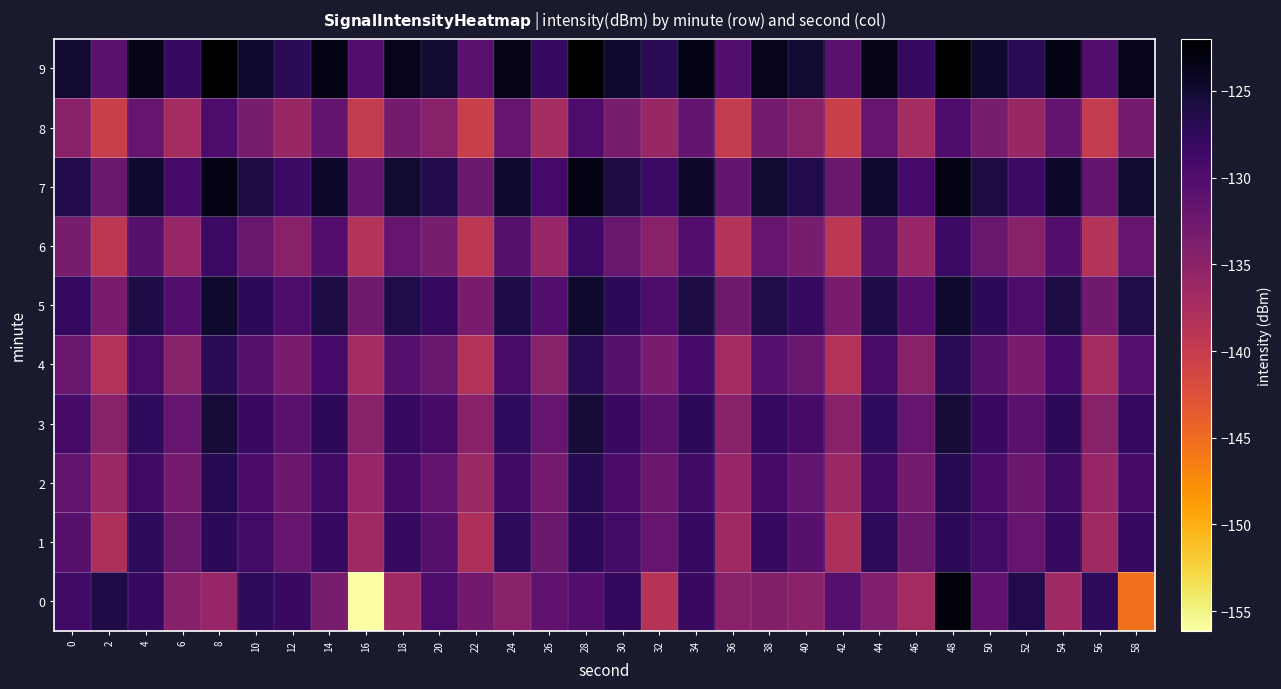

Reading right to left, list all the values displayed in this chart.

0: 58=-145.4	56=-127.4	54=-136.6	52=-126.4	50=-131.4	48=-122.7	46=-137.0	44=-133.9	42=-130.4	40=-134.9	38=-134.2	36=-134.7	34=-128.2	32=-138.6	30=-127.6	28=-130.3	26=-131.3	24=-134.7	22=-132.9	20=-129.6	18=-136.6	16=-156.1	14=-133.5	12=-128.2	10=-127.4	8=-136.0	6=-134.4	4=-127.8	2=-126.2	0=-128.7
1: 58=-128.1	56=-136.6	54=-127.9	52=-131.8	50=-129.0	48=-127.3	46=-132.1	44=-127.4	42=-137.8	40=-130.8	38=-128.1	36=-136.6	34=-127.9	32=-131.8	30=-129.0	28=-127.3	26=-132.1	24=-127.4	22=-137.8	20=-130.8	18=-128.1	16=-136.6	14=-127.9	12=-131.8	10=-129.0	8=-127.3	6=-132.1	4=-127.4	2=-137.8	0=-130.8
2: 58=-129.3	56=-135.9	54=-128.7	52=-132.4	50=-129.5	48=-126.9	46=-133.1	44=-128.8	42=-136.2	40=-131.5	38=-129.3	36=-135.9	34=-128.7	32=-132.4	30=-129.5	28=-126.9	26=-133.1	24=-128.8	22=-136.2	20=-131.5	18=-129.3	16=-135.9	14=-128.7	12=-132.4	10=-129.5	8=-126.9	6=-133.1	4=-128.8	2=-136.2	0=-131.5
3: 58=-127.8	56=-134.6	54=-127.3	52=-130.9	50=-128.2	48=-125.4	46=-131.8	44=-127.6	42=-134.7	40=-129.3	38=-127.8	36=-134.6	34=-127.3	32=-130.9	30=-128.2	28=-125.4	26=-131.8	24=-127.6	22=-134.7	20=-129.3	18=-127.8	16=-134.6	14=-127.3	12=-130.9	10=-128.2	8=-125.4	6=-131.8	4=-127.6	2=-134.7	0=-129.3
4: 58=-130.6	56=-137.2	54=-129.1	52=-133.5	50=-130.8	48=-127.2	46=-134.6	44=-129.4	42=-138.3	40=-132.1	38=-130.6	36=-137.2	34=-129.1	32=-133.5	30=-130.8	28=-127.2	26=-134.6	24=-129.4	22=-138.3	20=-132.1	18=-130.6	16=-137.2	14=-129.1	12=-133.5	10=-130.8	8=-127.2	6=-134.6	4=-129.4	2=-138.3	0=-132.1
5: 58=-126.4	56=-132.8	54=-125.9	52=-129.8	50=-127.3	48=-124.7	46=-130.4	44=-126.1	42=-133.5	40=-127.8	38=-126.4	36=-132.8	34=-125.9	32=-129.8	30=-127.3	28=-124.7	26=-130.4	24=-126.1	22=-133.5	20=-127.8	18=-126.4	16=-132.8	14=-125.9	12=-129.8	10=-127.3	8=-124.7	6=-130.4	4=-126.1	2=-133.5	0=-127.8
6: 58=-131.9	56=-138.5	54=-130.4	52=-134.8	50=-132.1	48=-128.5	46=-135.9	44=-130.7	42=-139.1	40=-133.4	38=-131.9	36=-138.5	34=-130.4	32=-134.8	30=-132.1	28=-128.5	26=-135.9	24=-130.7	22=-139.1	20=-133.4	18=-131.9	16=-138.5	14=-130.4	12=-134.8	10=-132.1	8=-128.5	6=-135.9	4=-130.7	2=-139.1	0=-133.4
7: 58=-125.1	56=-131.5	54=-124.6	52=-128.5	50=-126.0	48=-123.3	46=-129.1	44=-124.8	42=-132.2	40=-126.5	38=-125.1	36=-131.5	34=-124.6	32=-128.5	30=-126.0	28=-123.3	26=-129.1	24=-124.8	22=-132.2	20=-126.5	18=-125.1	16=-131.5	14=-124.6	12=-128.5	10=-126.0	8=-123.3	6=-129.1	4=-124.8	2=-132.2	0=-126.5
8: 58=-133.2	56=-139.8	54=-131.7	52=-136.1	50=-133.4	48=-129.8	46=-137.2	44=-132.0	42=-140.4	40=-134.7	38=-133.2	36=-139.8	34=-131.7	32=-136.1	30=-133.4	28=-129.8	26=-137.2	24=-132.0	22=-140.4	20=-134.7	18=-133.2	16=-139.8	14=-131.7	12=-136.1	10=-133.4	8=-129.8	6=-137.2	4=-132.0	2=-140.4	0=-134.7
9: 58=-123.8	56=-130.2	54=-123.3	52=-127.2	50=-124.7	48=-122.0	46=-127.8	44=-123.5	42=-130.9	40=-125.2	38=-123.8	36=-130.2	34=-123.3	32=-127.2	30=-124.7	28=-122.0	26=-127.8	24=-123.5	22=-130.9	20=-125.2	18=-123.8	16=-130.2	14=-123.3	12=-127.2	10=-124.7	8=-122.0	6=-127.8	4=-123.5	2=-130.9	0=-125.2